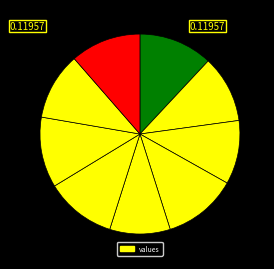

Rank the categories by value from highest to lowest.

январь, апрель, сентябрь, октябрь, декабрь, февраль, ноябрь, март, май, июнь